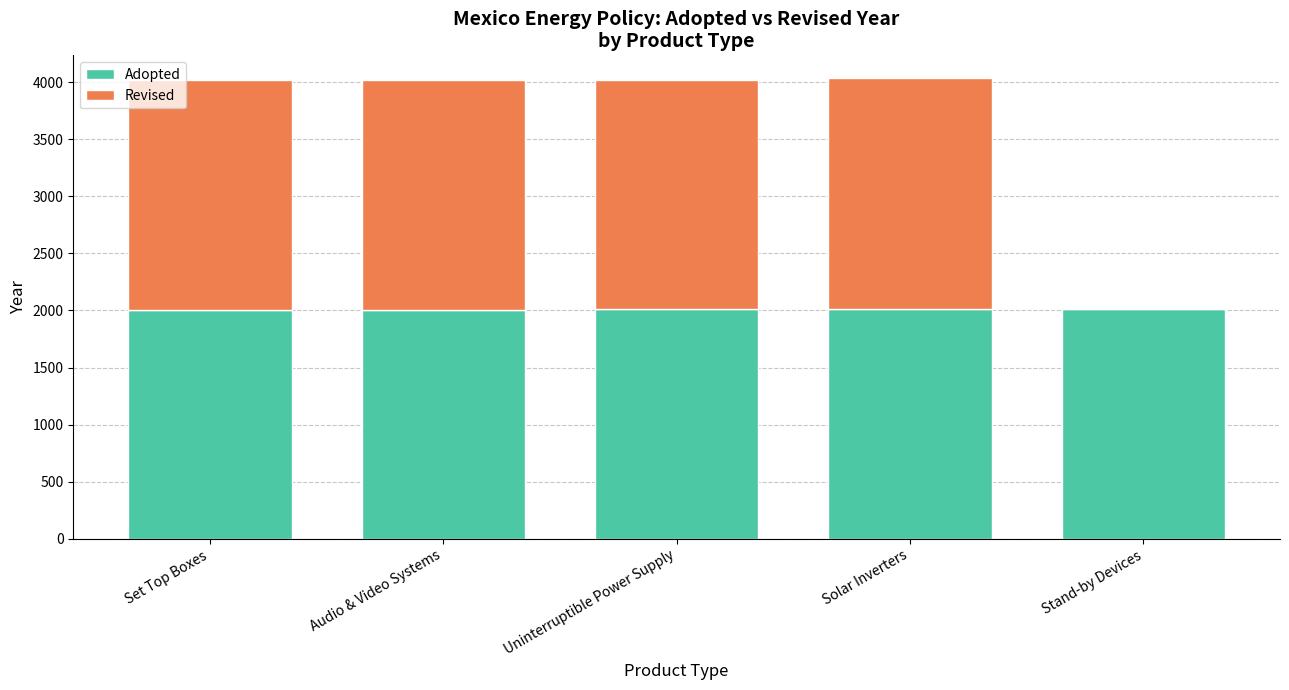

The Adopted series shows 3302 at Solar Inverters. True or false?

False